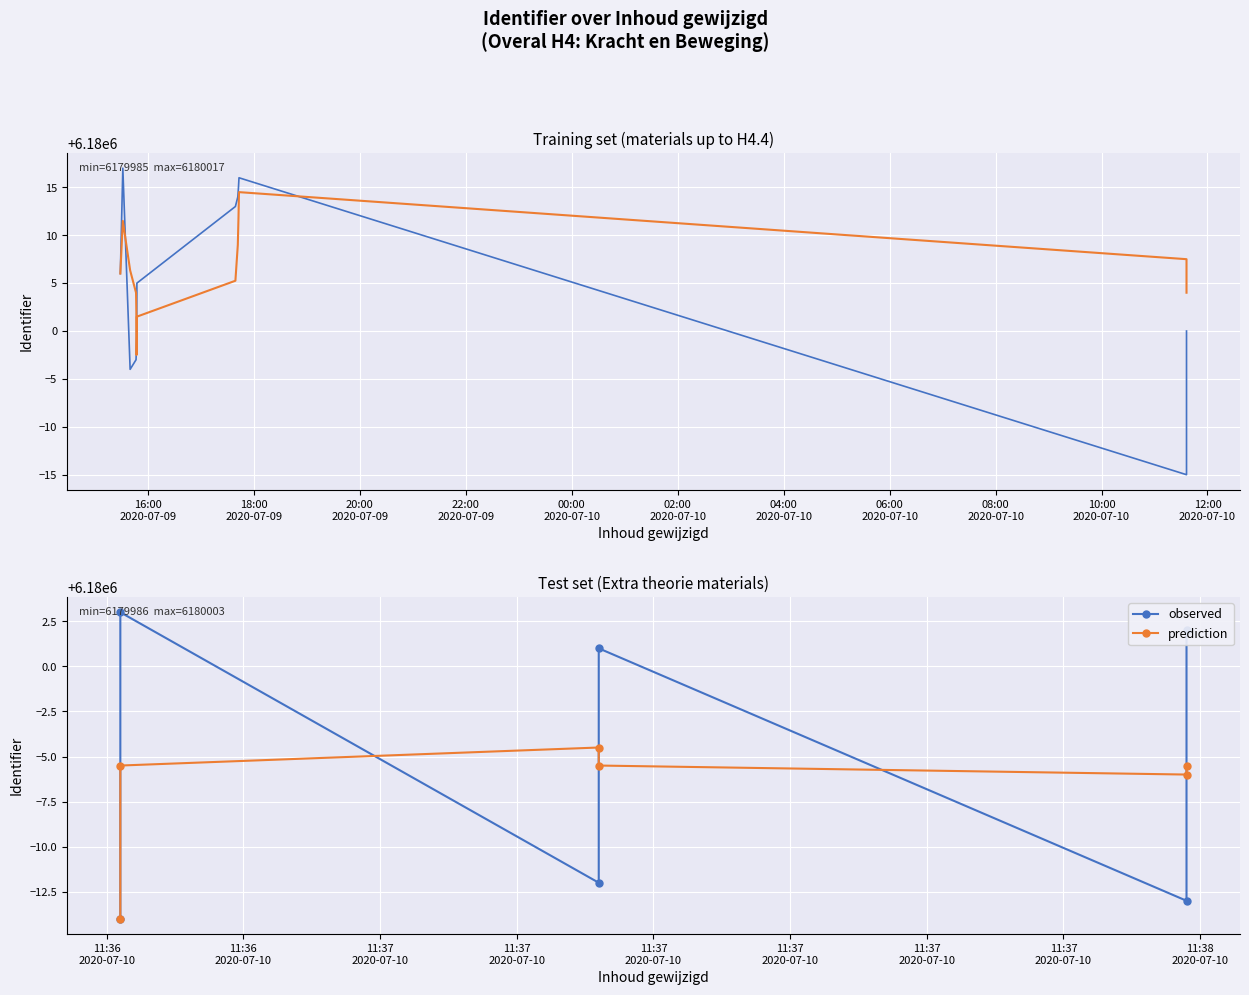

Does the chart display data point markers on the line(s)?

No